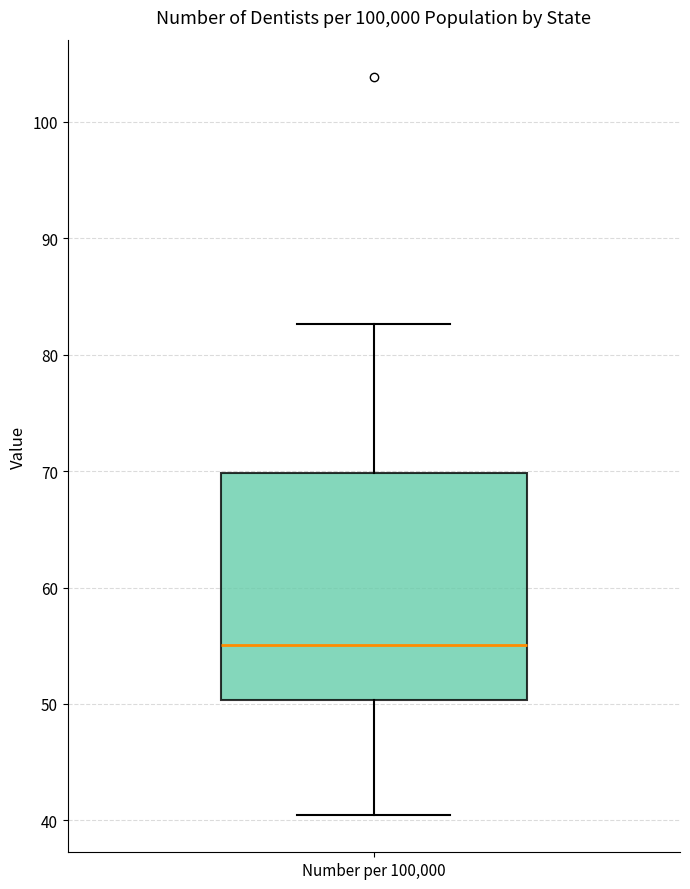

Where is the lower edge of the box for Number per 100,000 on the y-axis? The values are not printed on the chart, so give them approximately, as read against the axis.

50